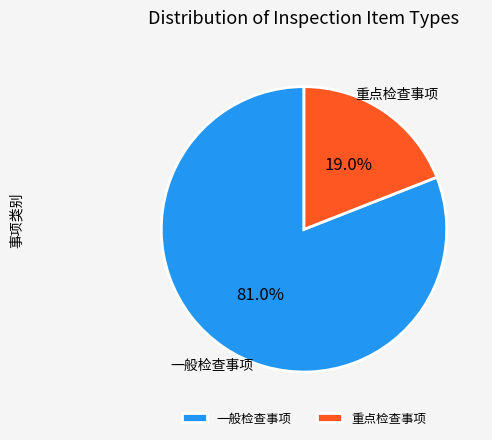

Which category accounts for the majority?

一般检查事项